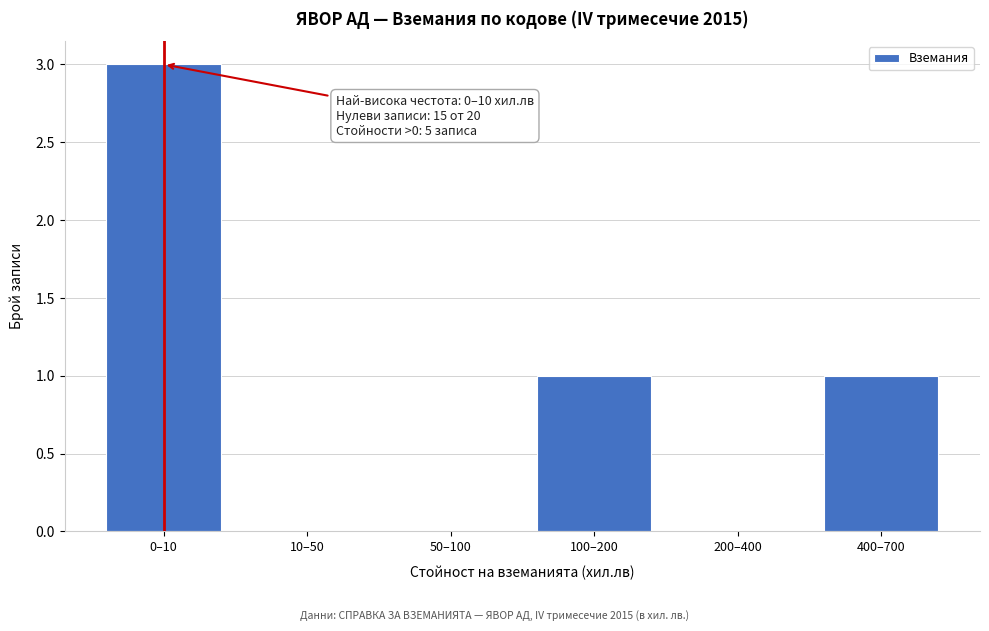

Reading left to right, list all the values displayed in this chart.

0–10=3	10–50=0	50–100=0	100–200=1	200–400=0	400–700=1